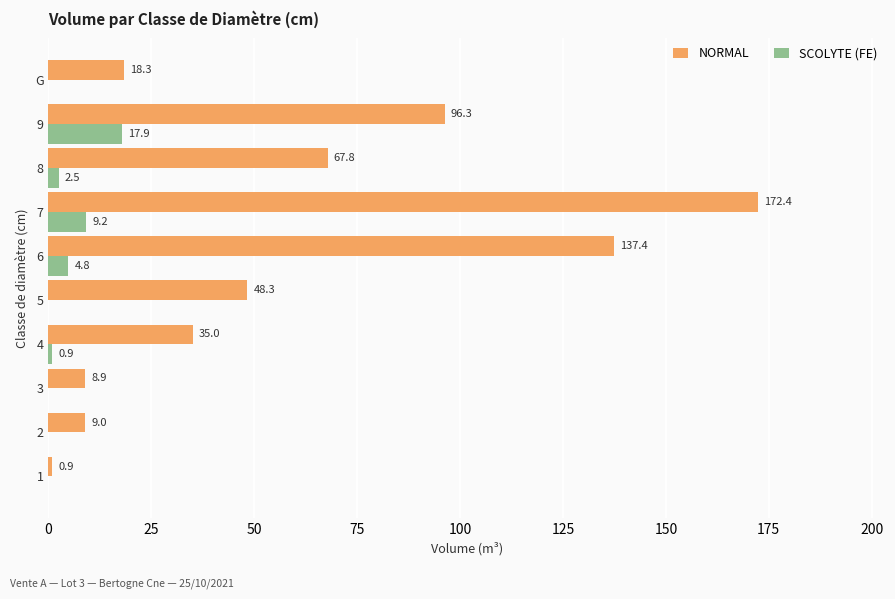

At which label is NORMAL closest to 86?

9